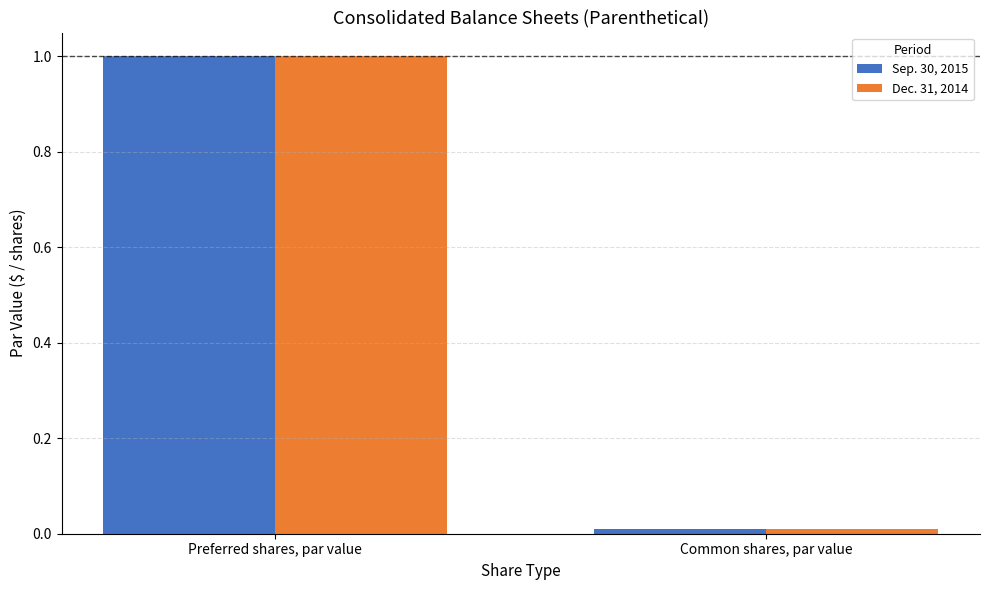

At how many categories does at least one series exceed 0?

2